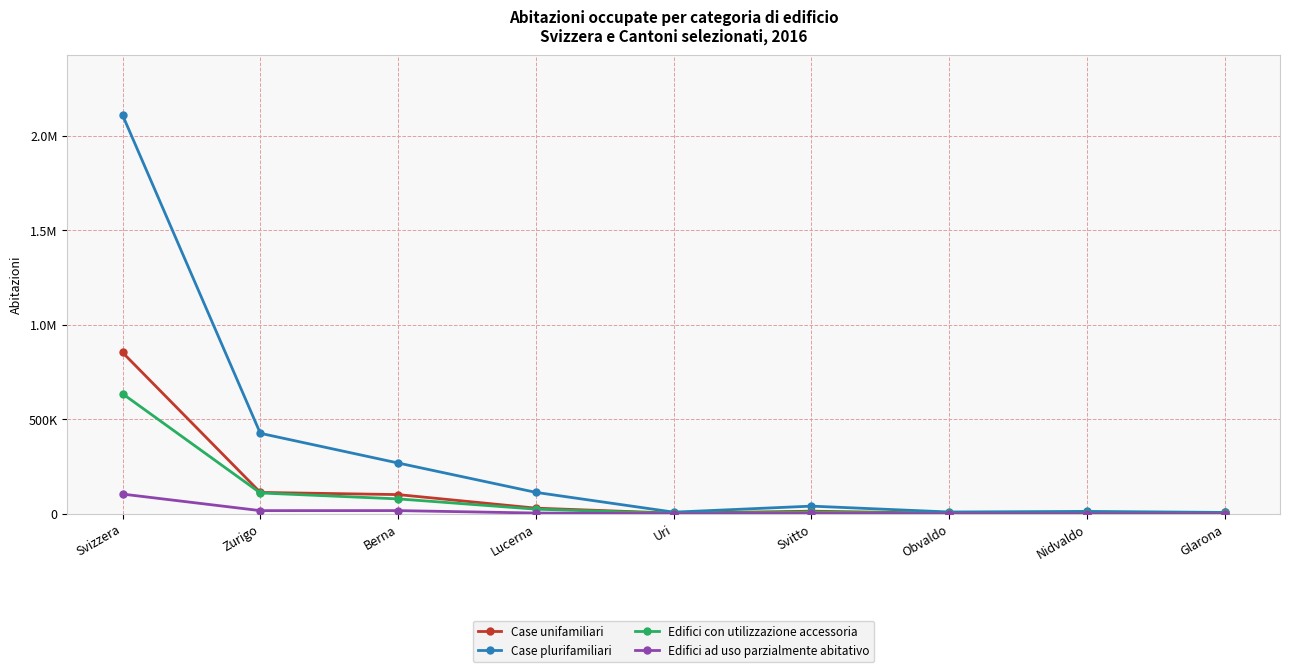

Reading right to left, what are all the values shown in this chart?

Case unifamiliari: Glarona=7656	Nidvaldo=2226	Obvaldo=3095	Svitto=14044	Uri=3691	Lucerna=30096	Berna=101785	Zurigo=113313	Svizzera=853701
Case plurifamiliari: Glarona=7386	Nidvaldo=12946	Obvaldo=9730	Svitto=40789	Uri=8922	Lucerna=113513	Berna=268839	Zurigo=425996	Svizzera=2109720
Edifici con utilizzazione accessoria: Glarona=2192	Nidvaldo=2800	Obvaldo=2096	Svitto=9156	Uri=1817	Lucerna=24797	Berna=79049	Zurigo=110491	Svizzera=635455
Edifici ad uso parzialmente abitativo: Glarona=510	Nidvaldo=566	Obvaldo=627	Svitto=1903	Uri=579	Lucerna=4251	Berna=17179	Zurigo=16968	Svizzera=104543